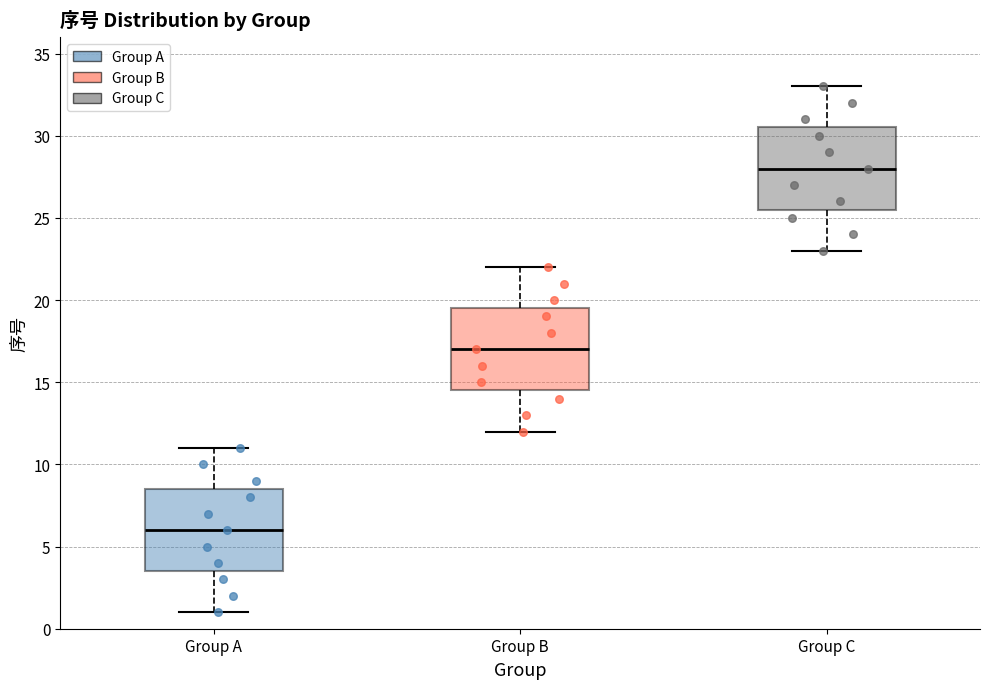

Reading left to right, read every box against the y-axis: the position of its median line, the range the box covers, and the ends of its whiskers. The values are not printed on the chart, so give them approximately, as read against the axis.

Group A: median 6.0, box 3.5 to 8.5, whiskers 1.0 to 11.0
Group B: median 17.0, box 14.5 to 19.5, whiskers 12.0 to 22.0
Group C: median 28.0, box 25.5 to 30.5, whiskers 23.0 to 33.0